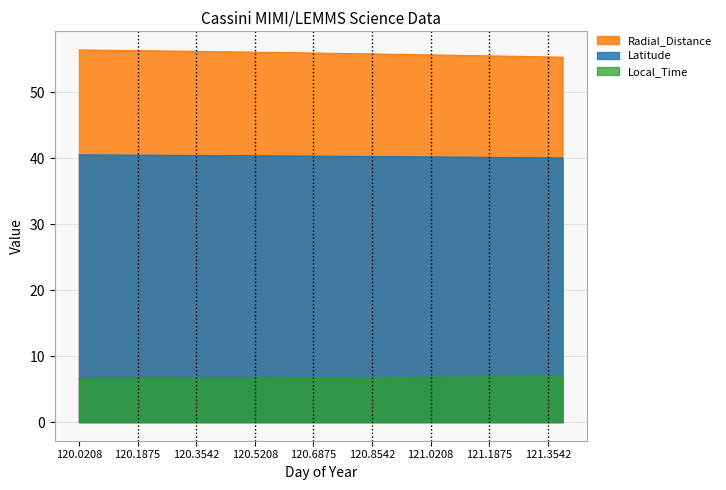

What position from the right is 120.3542?

26